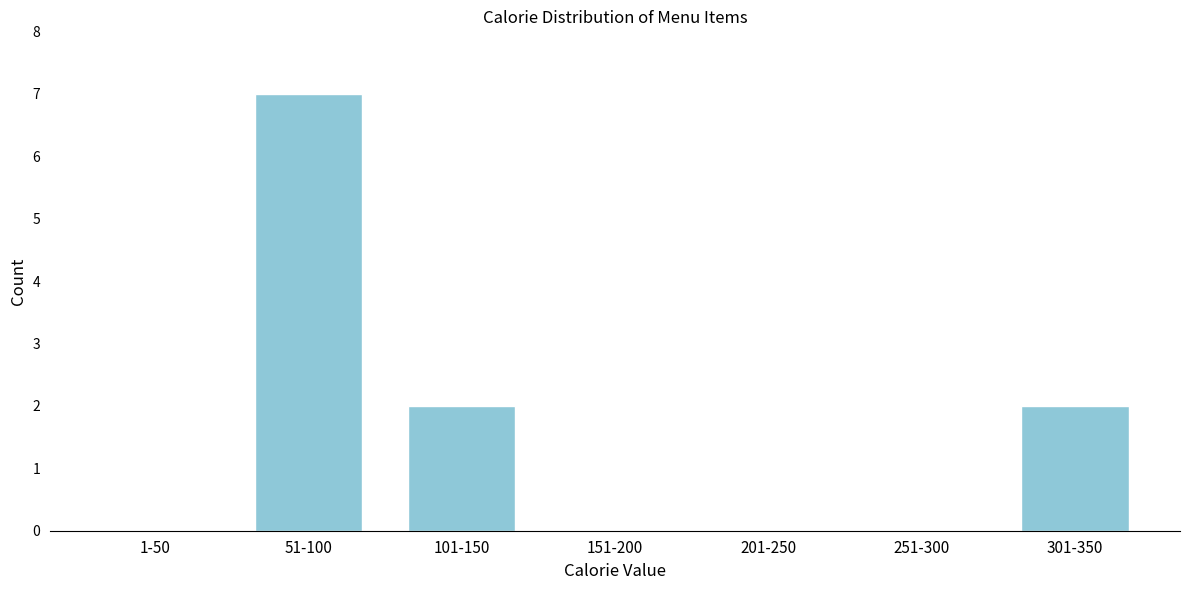

Reading right to left, transcribe all the data shown in this chart.

301-350=2	251-300=0	201-250=0	151-200=0	101-150=2	51-100=7	1-50=0